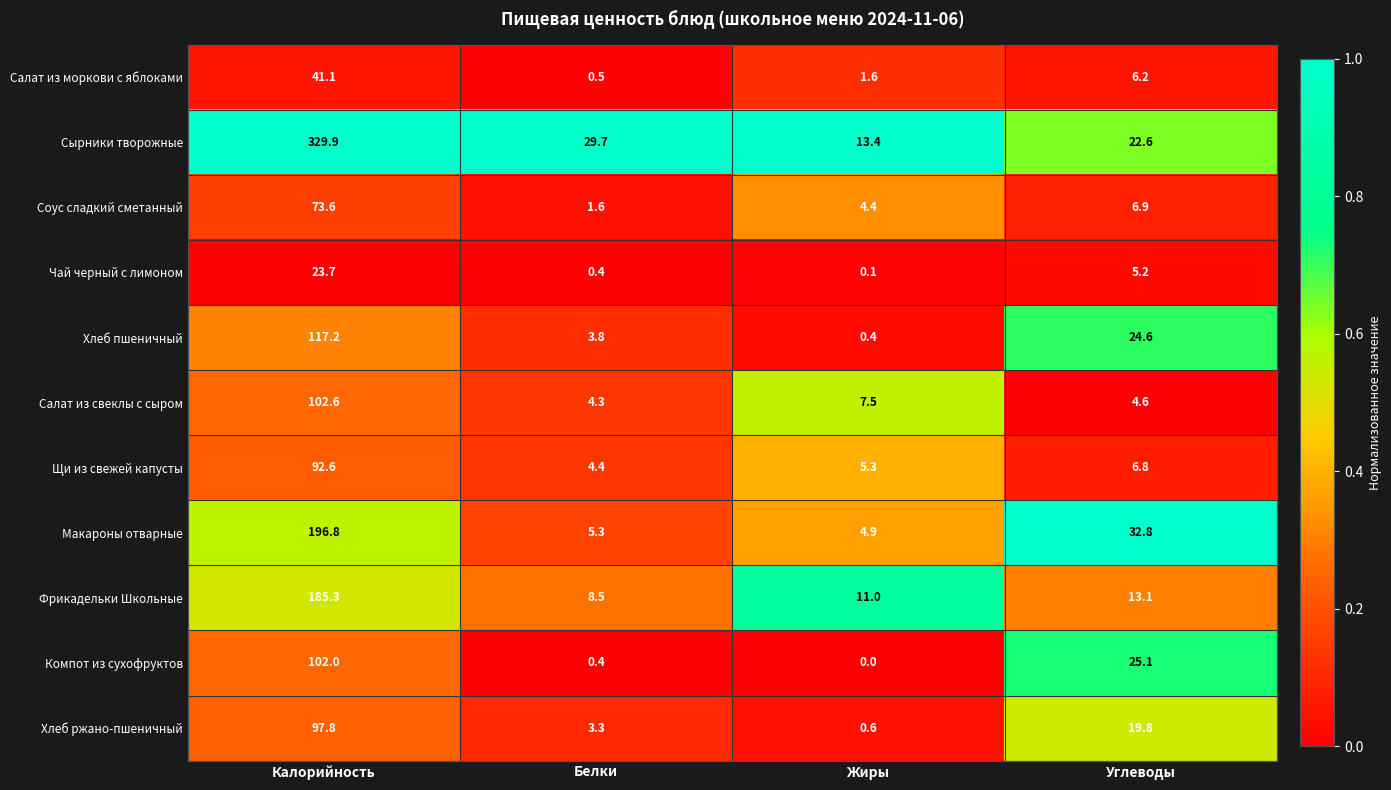

Which category has the highest value in the Сырники творожные series?

Калорийность